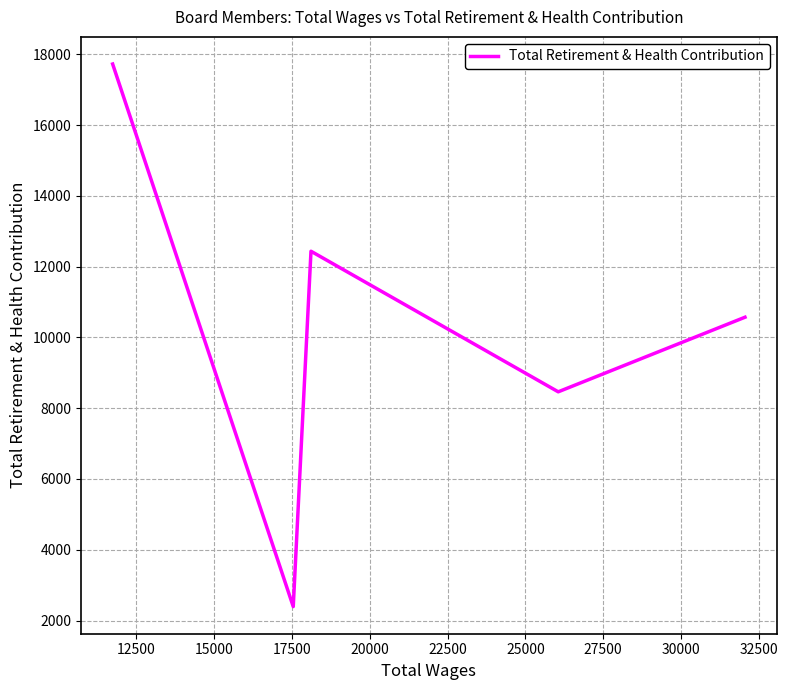

What is the minimum value shown in the chart?

2394